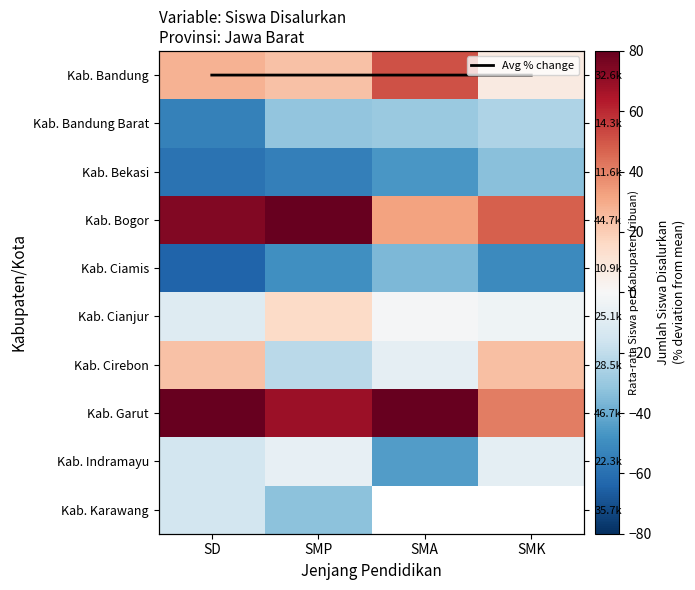

At which label does Kab. Cirebon first exceed 23?

SD